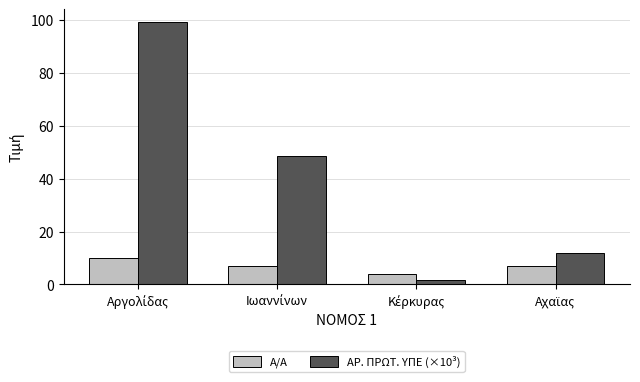

What is the difference between the second highest and second lowest values in the ΑΡ. ΠΡΩΤ. ΥΠΕ (×10³) series?

36.6